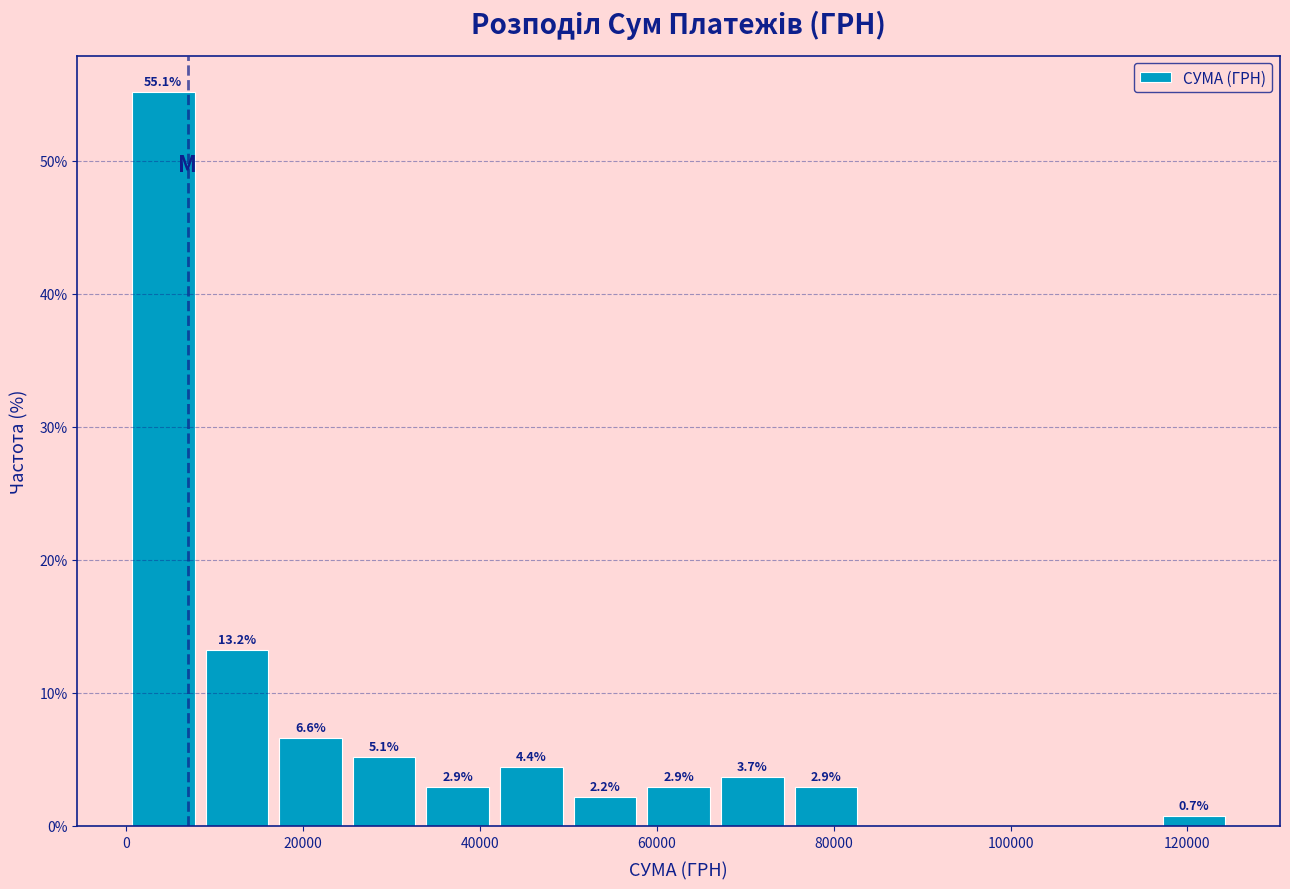

Over which range of the x-axis is the bar tallest?

0 to 8000